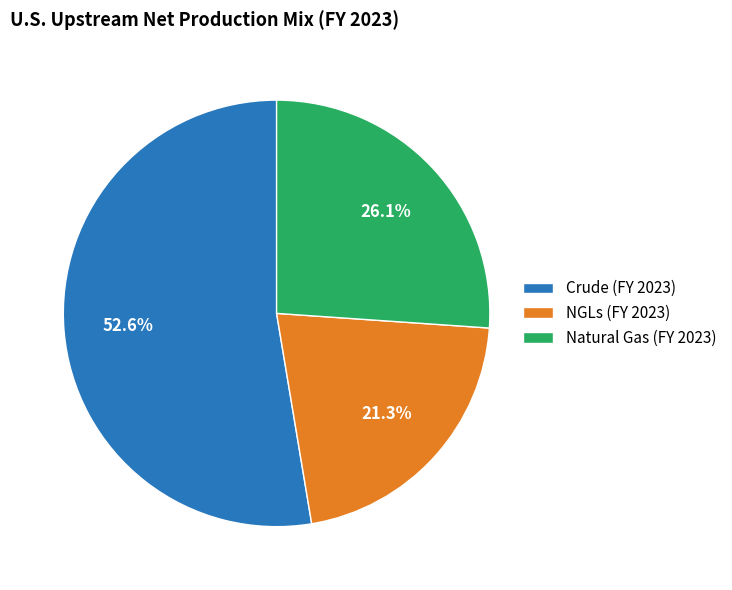

Does any single category account for the majority?

Yes